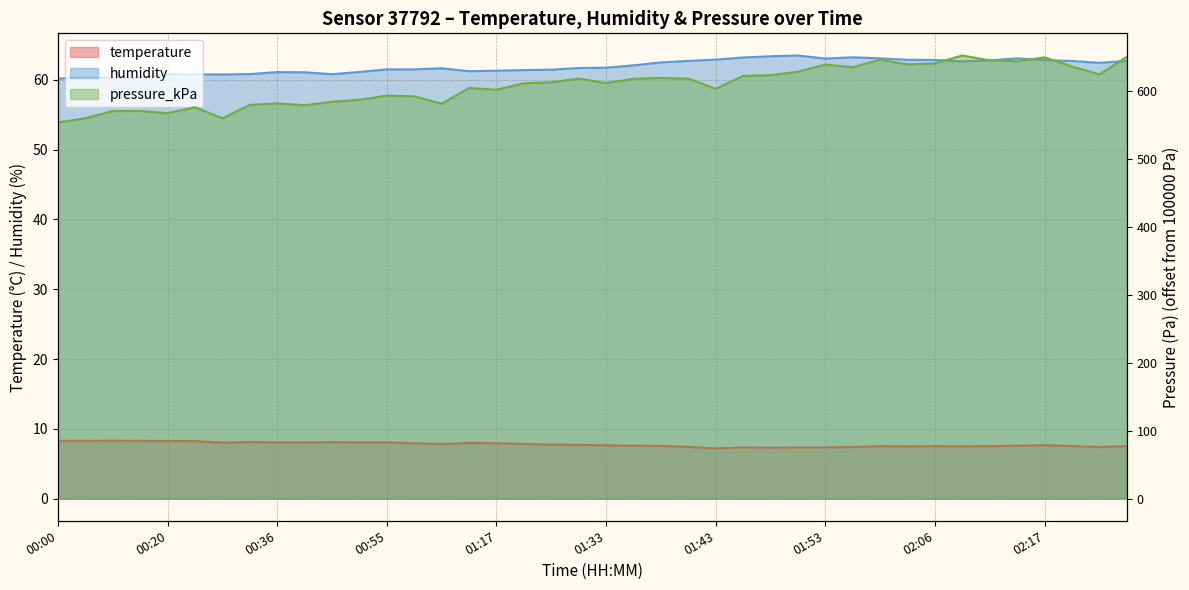

What is the label of the 37th point from the left?

02:17